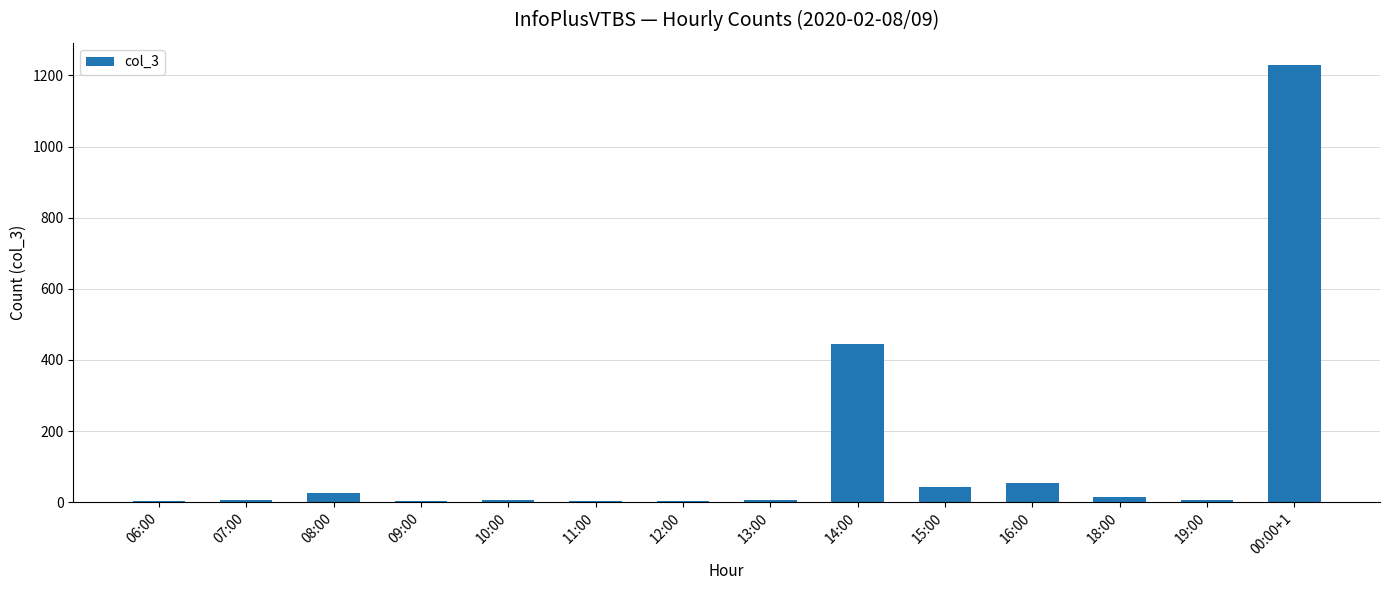

Count the number of data series in this chart.

1